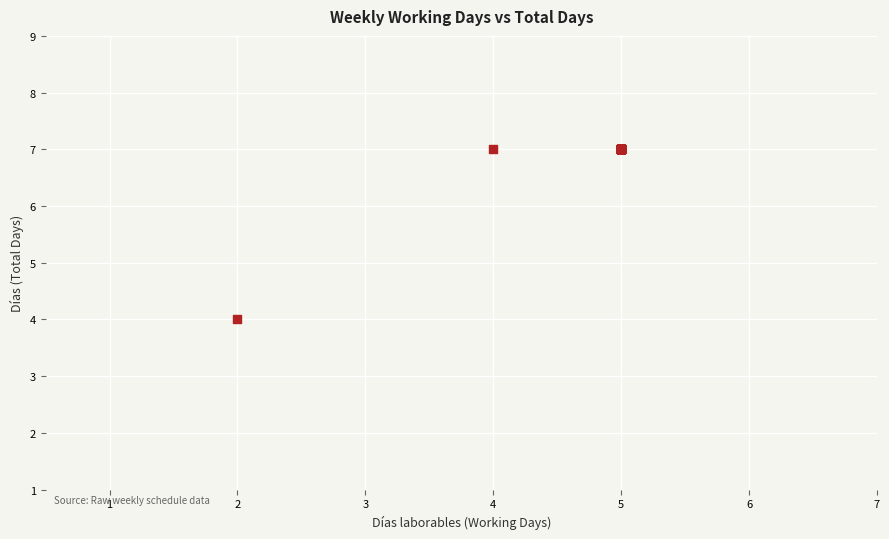

What Y value in the scatter plot is closest to 5?

4